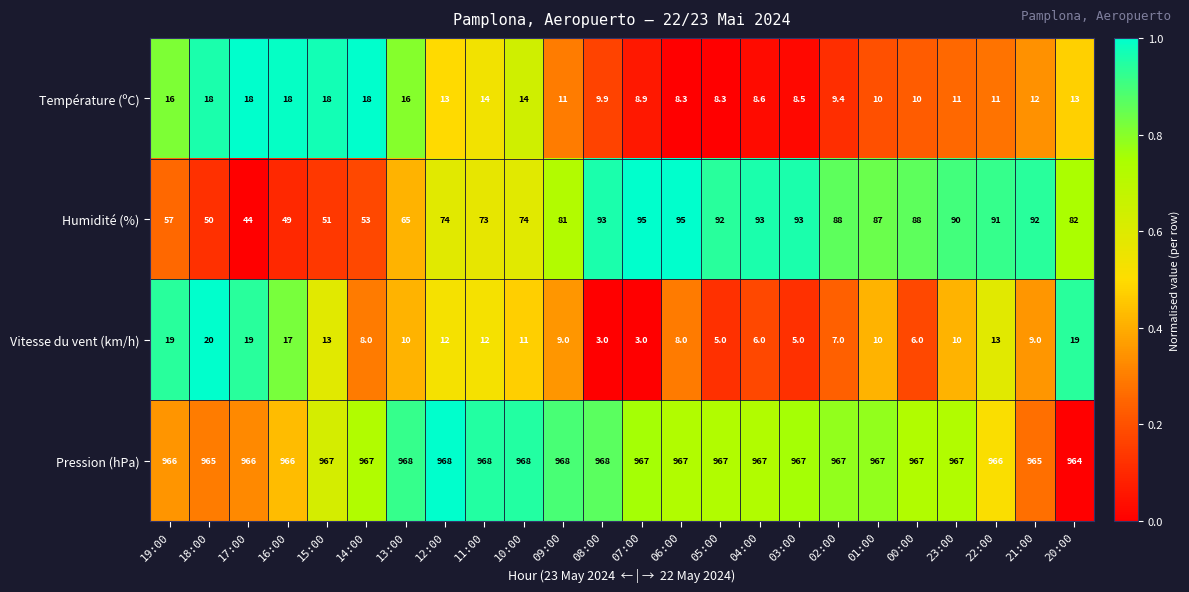

What is the total value across all series at 07:00?

1073.9